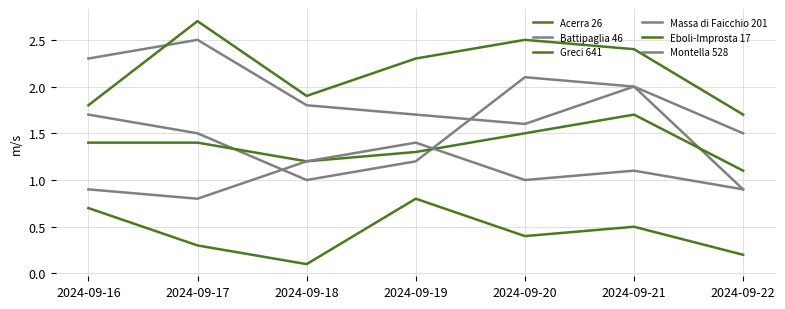

How many lines are shown in the chart?

6